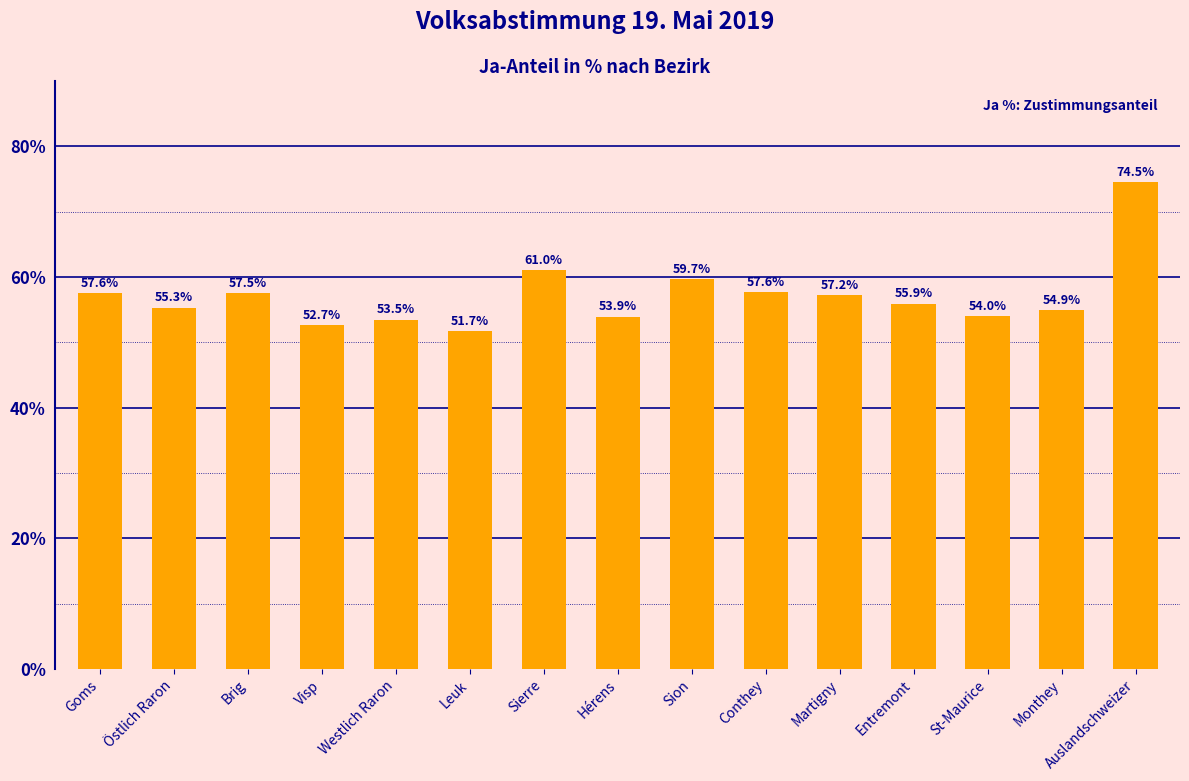

What is the average value?

57.1